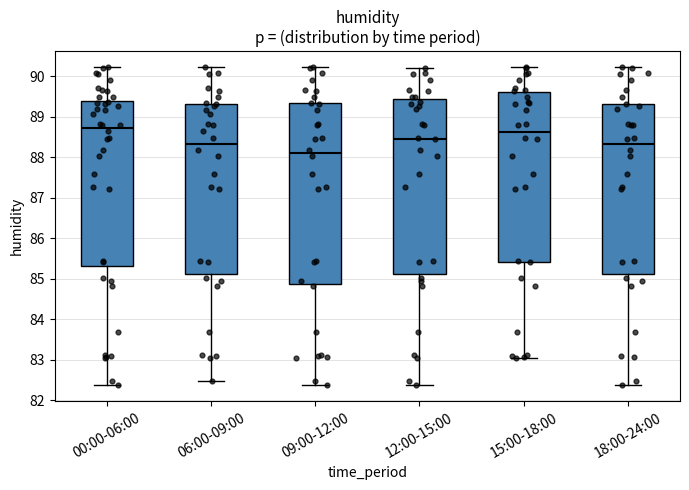

Reading left to right, read every box against the y-axis: the position of its median line, the range the box covers, and the ends of its whiskers. The values are not printed on the chart, so give them approximately, as read against the axis.

00:00-06:00: median 88.7, box 85.3 to 89.4, whiskers 82.4 to 90.2
06:00-09:00: median 88.3, box 85.1 to 89.3, whiskers 82.5 to 90.2
09:00-12:00: median 88.1, box 84.9 to 89.3, whiskers 82.4 to 90.2
12:00-15:00: median 88.5, box 85.1 to 89.5, whiskers 82.4 to 90.2
15:00-18:00: median 88.6, box 85.4 to 89.6, whiskers 83.0 to 90.2
18:00-24:00: median 88.3, box 85.1 to 89.3, whiskers 82.4 to 90.2